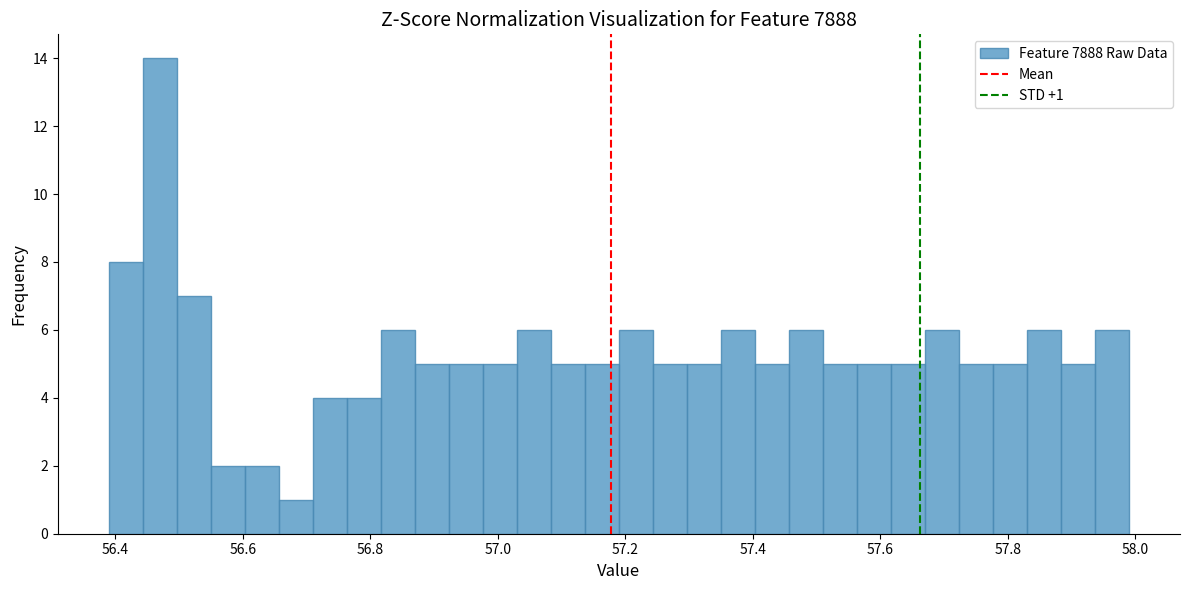

Around what value on the x-axis is the tallest bar? Give the approximate position of its centre, as read against the axis.

56.48